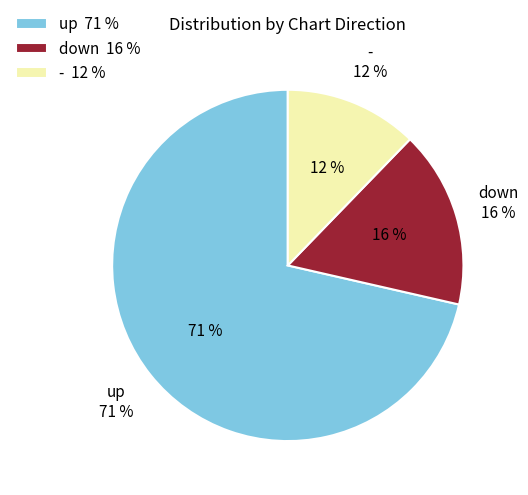

How many slices are in this pie chart?

3